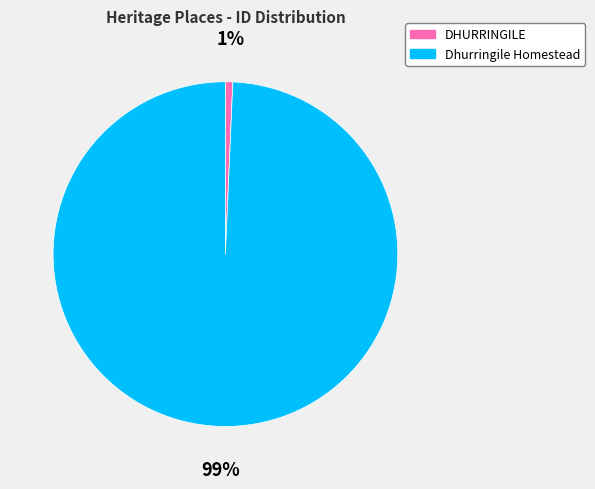

What is the largest slice in the pie chart?

Dhurringile Homestead